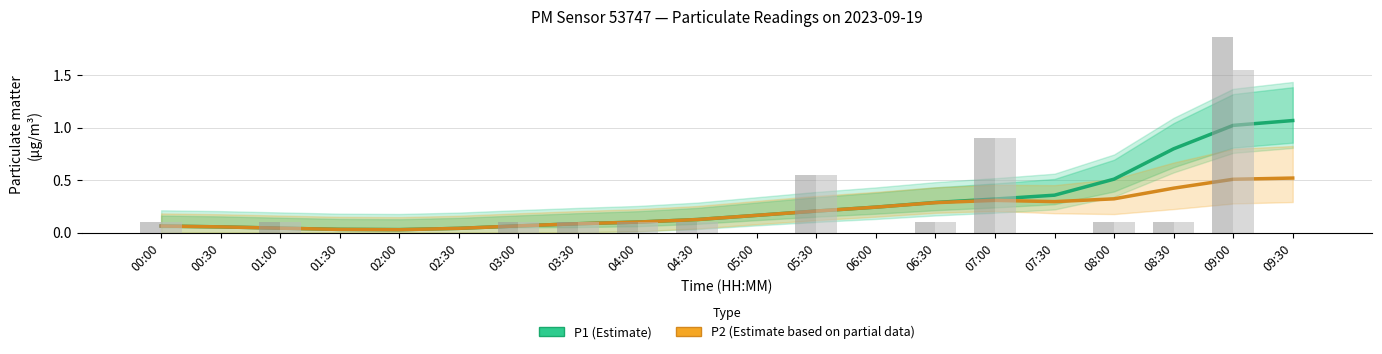

What is the difference between the P2 (Estimate based on partial data) values at 05:00 and 00:00?

0.1